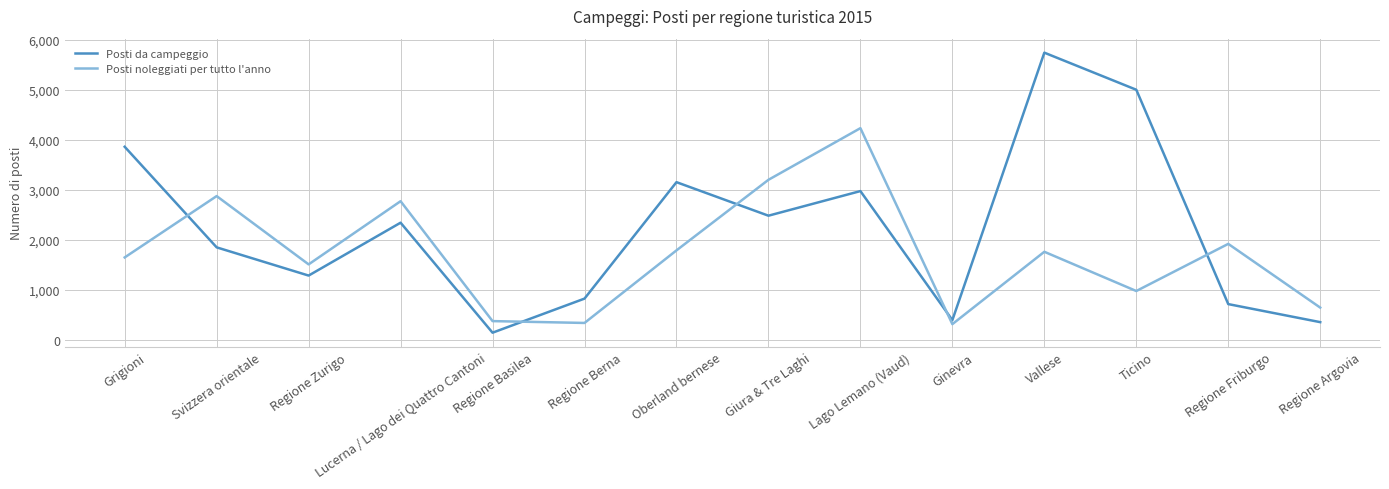

At which label is Posti da campeggio closest to 2939?

Lago Lemano (Vaud)